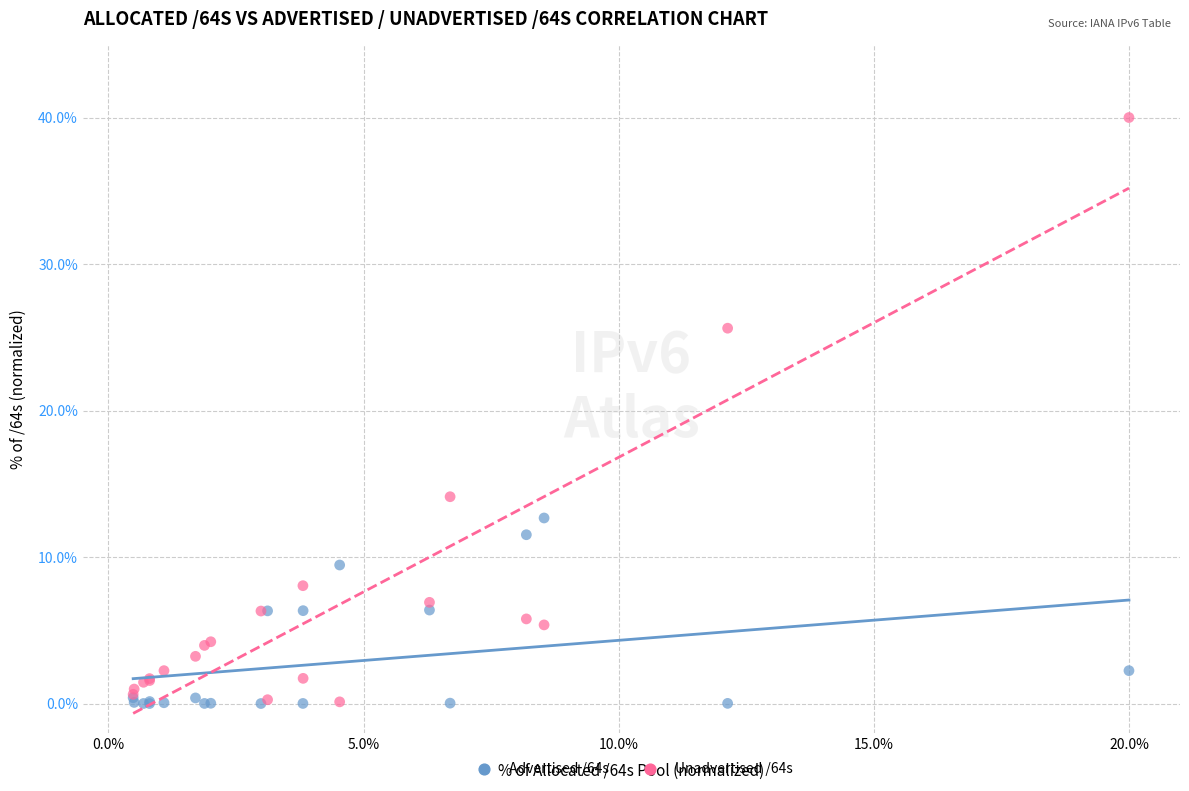

Which series contains the highest Y value?

Unadvertised /64s